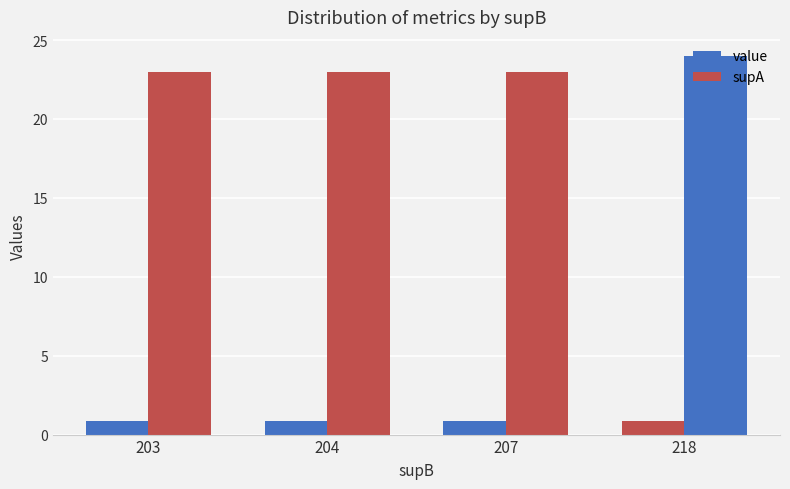

At which label is supA closest to 23?

203